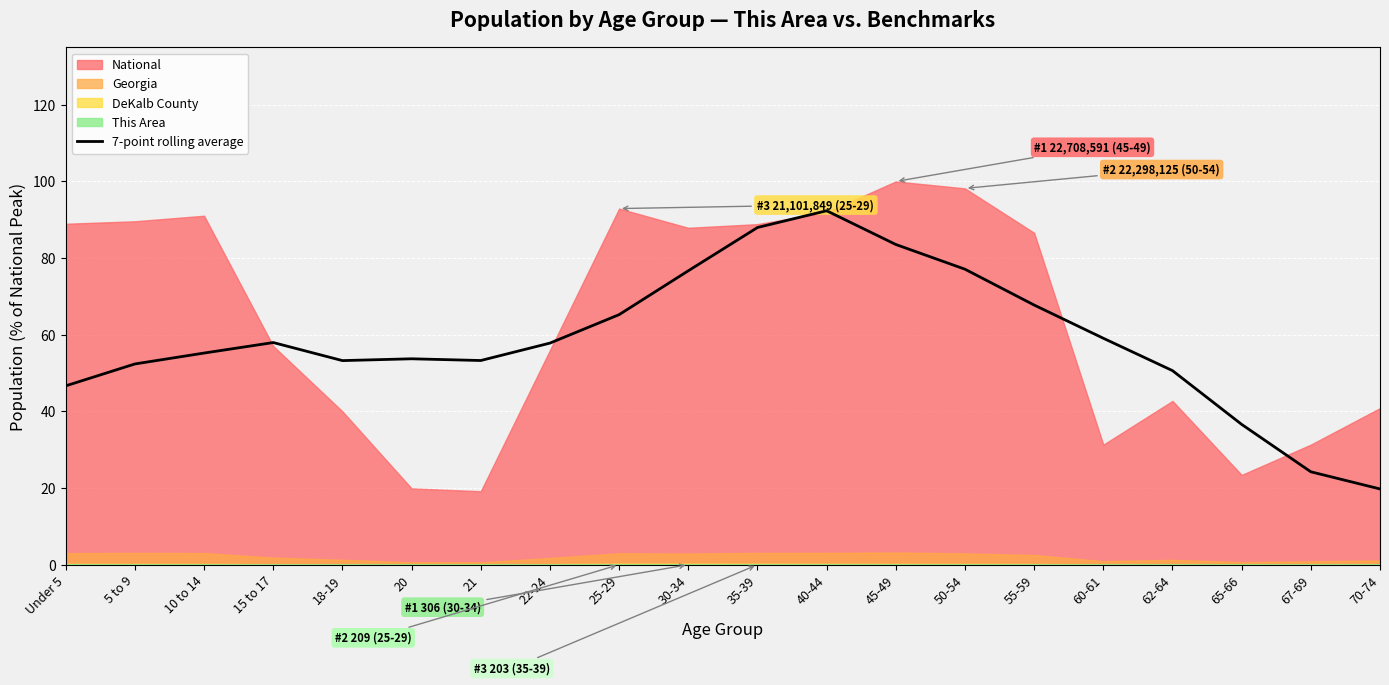

The value at 62-64 is 50.6. True or false?

True